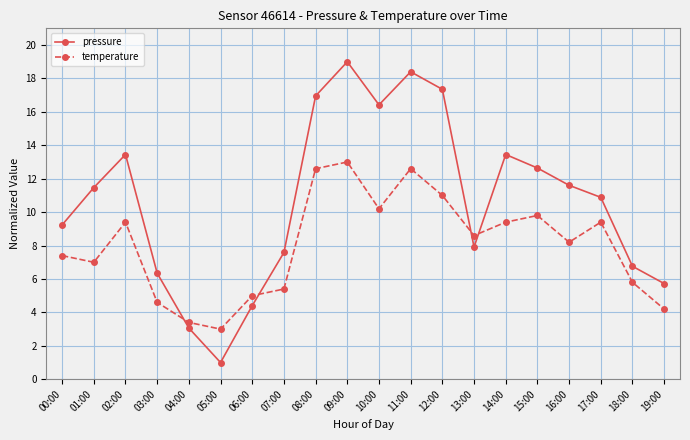

Reading left to right, transcribe all the data shown in this chart.

pressure: 9.2	11.5	13.4	6.3	3.1	1.0	4.4	7.6	17.0	19.0	16.4	18.4	17.3	7.9	13.4	12.6	11.6	10.9	6.8	5.7
temperature: 7.4	7.0	9.4	4.6	3.4	3.0	5.0	5.4	12.6	13.0	10.2	12.6	11.0	8.6	9.4	9.8	8.2	9.4	5.8	4.2